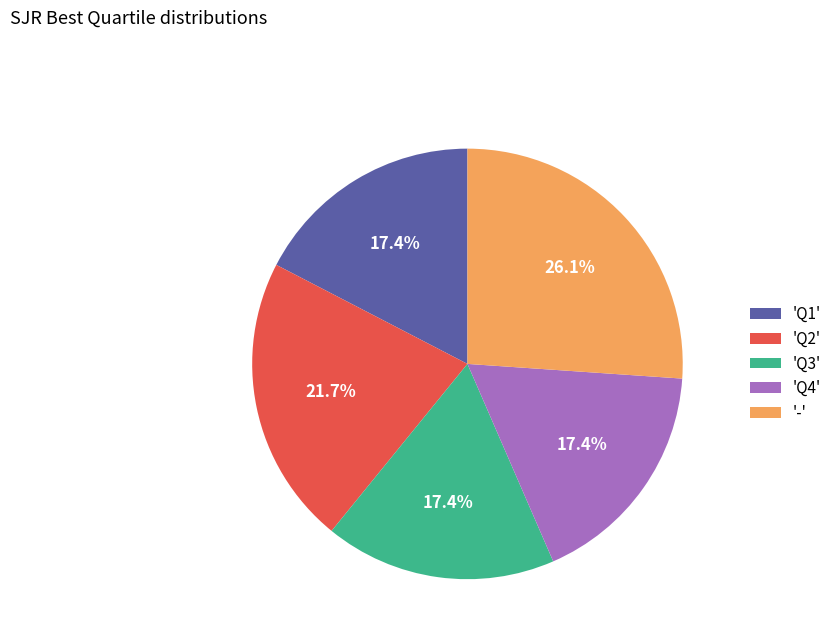

Is there a majority slice in this chart?

No